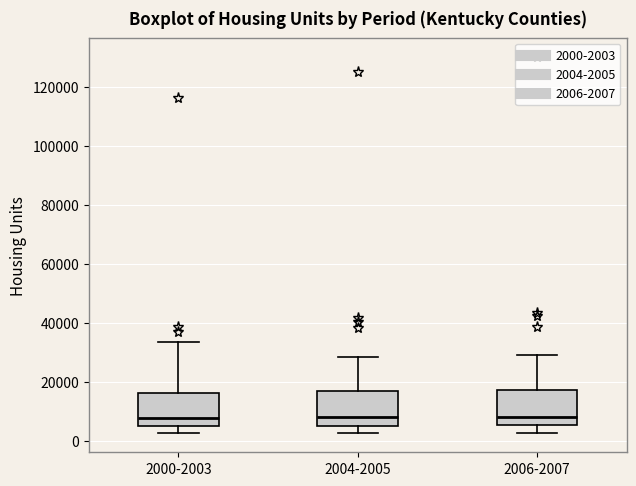

Where is the lower edge of the box for 2000-2003 on the y-axis? The values are not printed on the chart, so give them approximately, as read against the axis.

4000